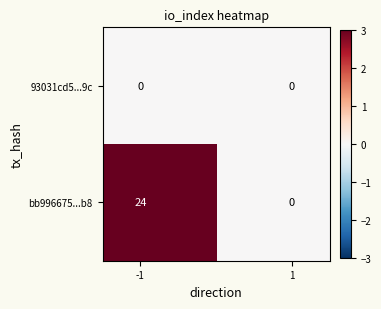

Reading left to right, transcribe all the data shown in this chart.

93031cd5...9c: 0	0
bb996675...b8: 24	0